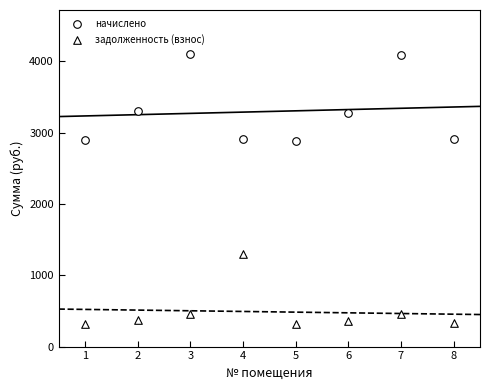

How many data points are displayed?

16